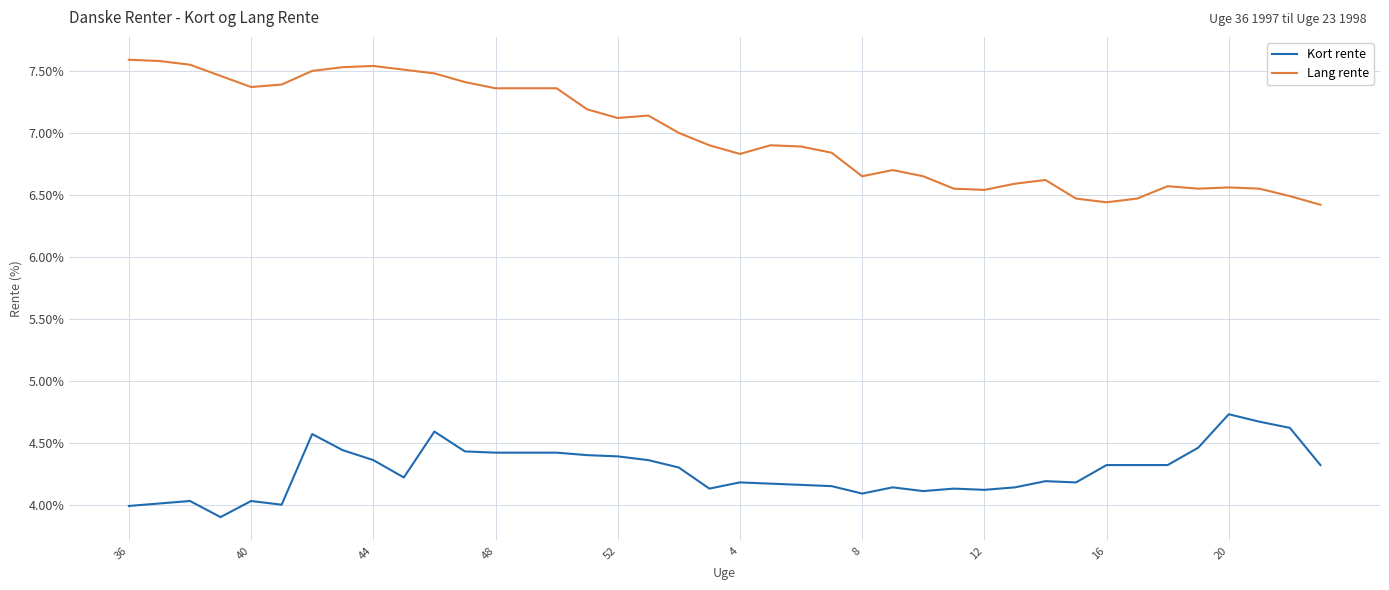

What is the difference between the maximum and minimum values in the Kort rente series?

0.8